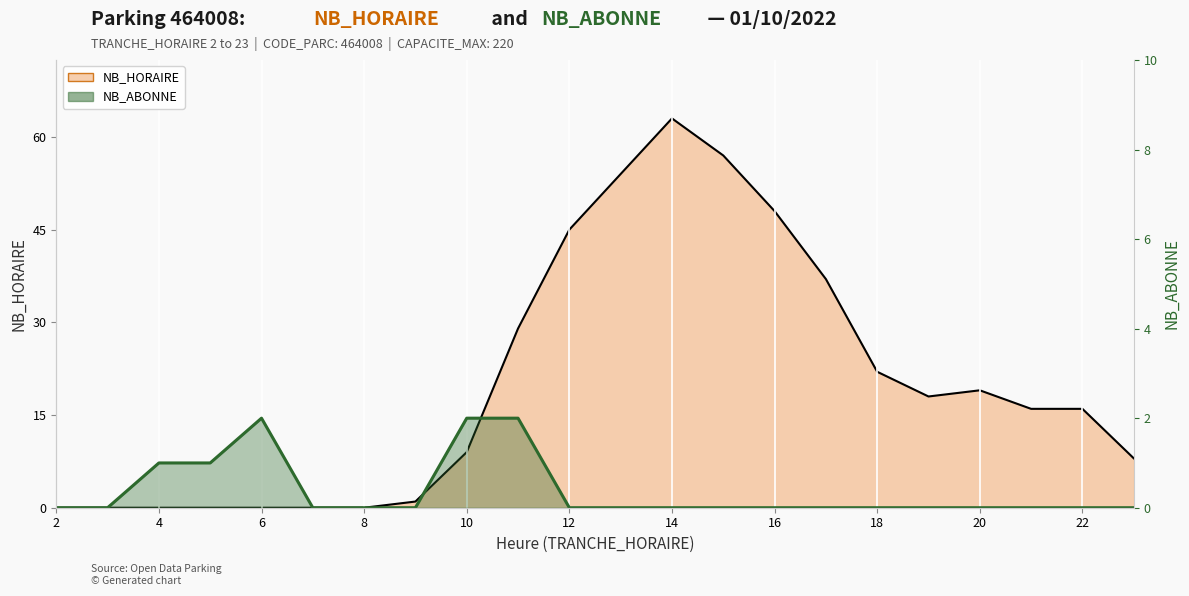

Reading left to right, transcribe all the data shown in this chart.

NB_HORAIRE: 0	0	0	0	0	0	0	1	9	29	45	54	63	57	48	37	22	18	19	16	16	8
NB_ABONNE: 0	0	1	1	2	0	0	0	2	2	0	0	0	0	0	0	0	0	0	0	0	0